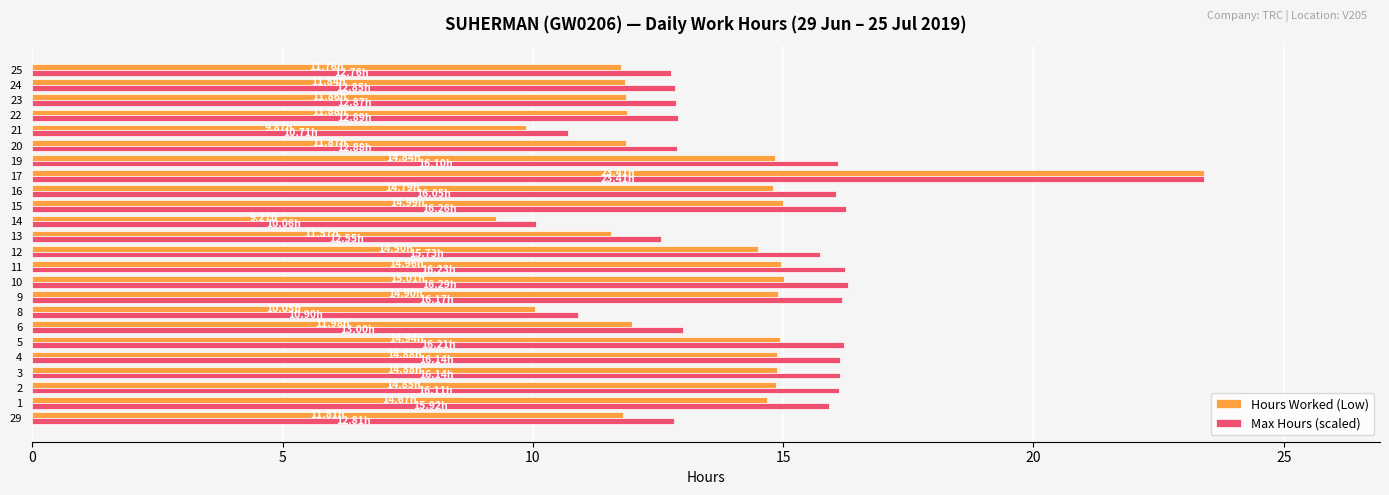

What is the total value across all series at 2?

31.0